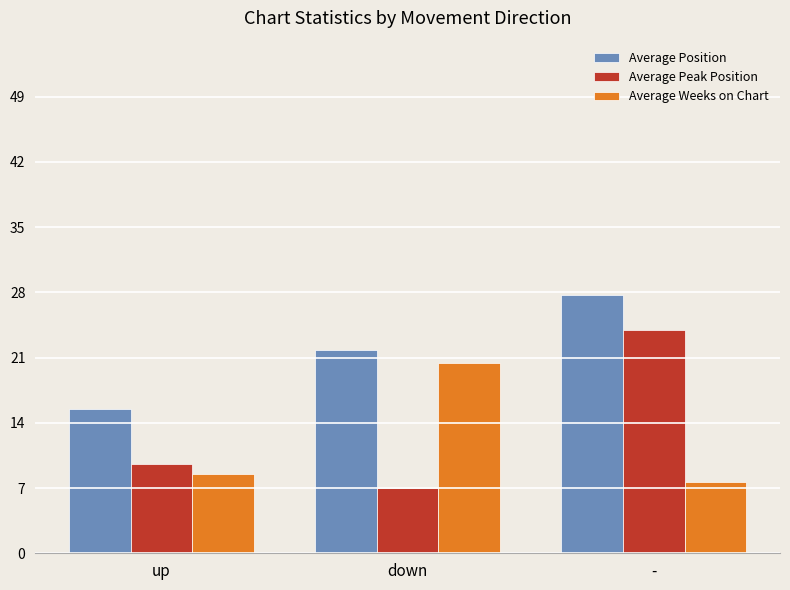

How many data points does each series have?

3